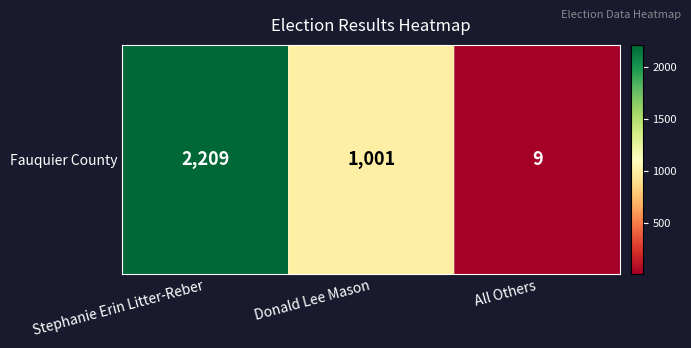

What is the approximate value at Stephanie Erin Litter-Reber, to the nearest 100?

2200